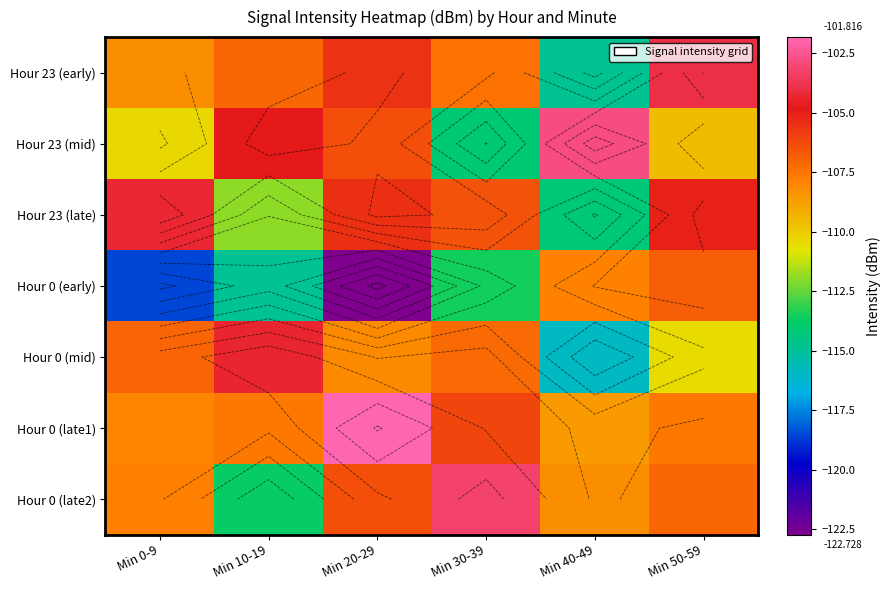

Between Min 40-49 and Min 0-9, which is larger?

Min 0-9